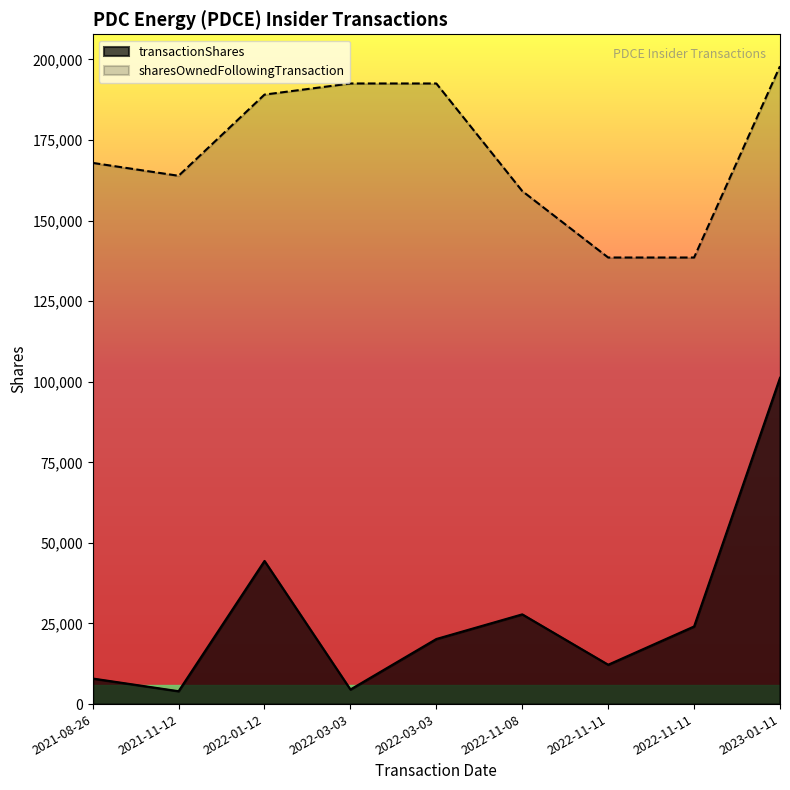

What is the maximum value shown in the chart?

197887